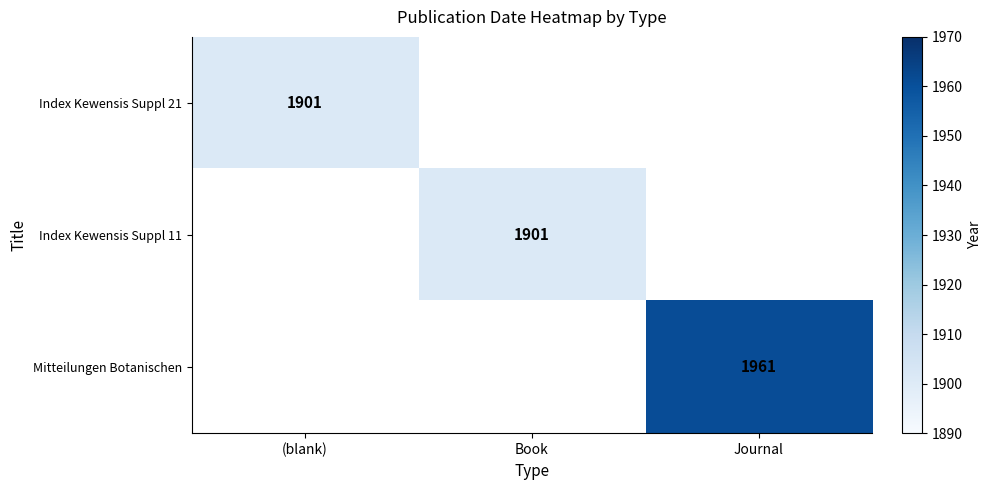

The value of Index Kewensis Suppl 11 at Book is 1901. True or false?

True